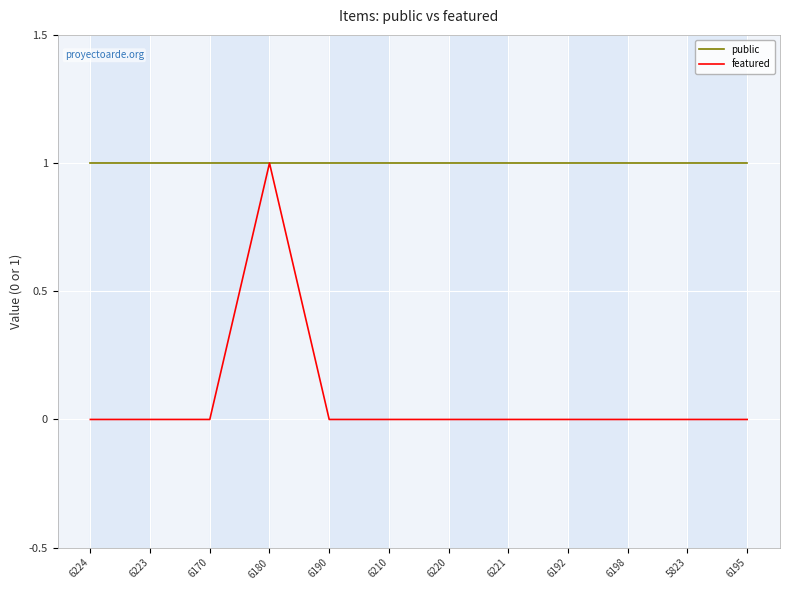

How many lines are shown in the chart?

2